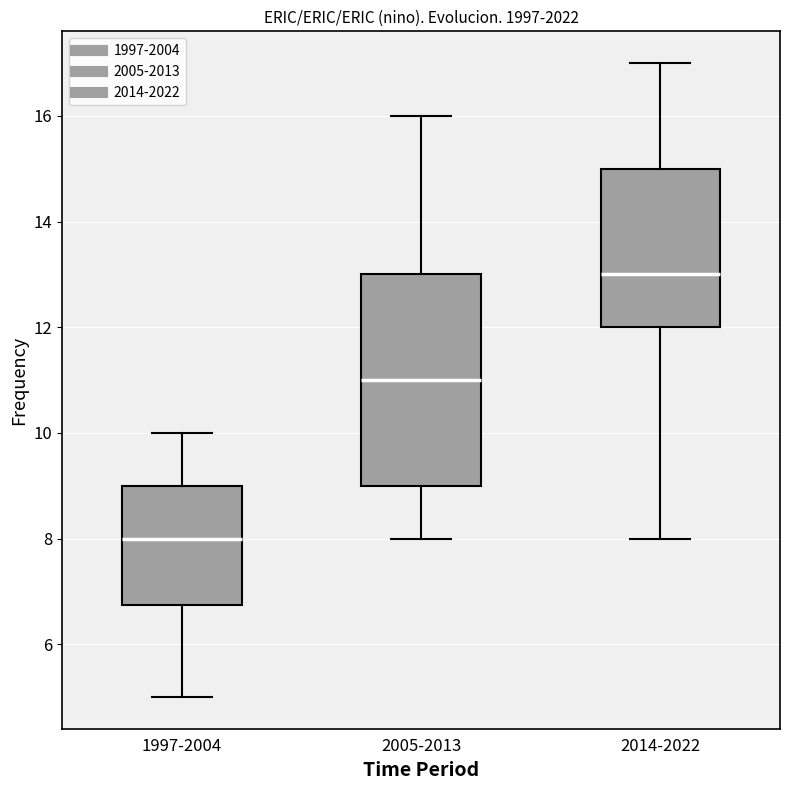

Reading left to right, transcribe this box plot: for each box, give where its median line is, the range the box spans, and where its two whiskers end, as read against the y-axis. The values are not printed on the chart, so give them approximately, as read against the axis.

1997-2004: median 8.0, box 6.8 to 9.0, whiskers 5.0 to 10.0
2005-2013: median 11.0, box 9.0 to 13.0, whiskers 8.0 to 16.0
2014-2022: median 13.0, box 12.0 to 15.0, whiskers 8.0 to 17.0